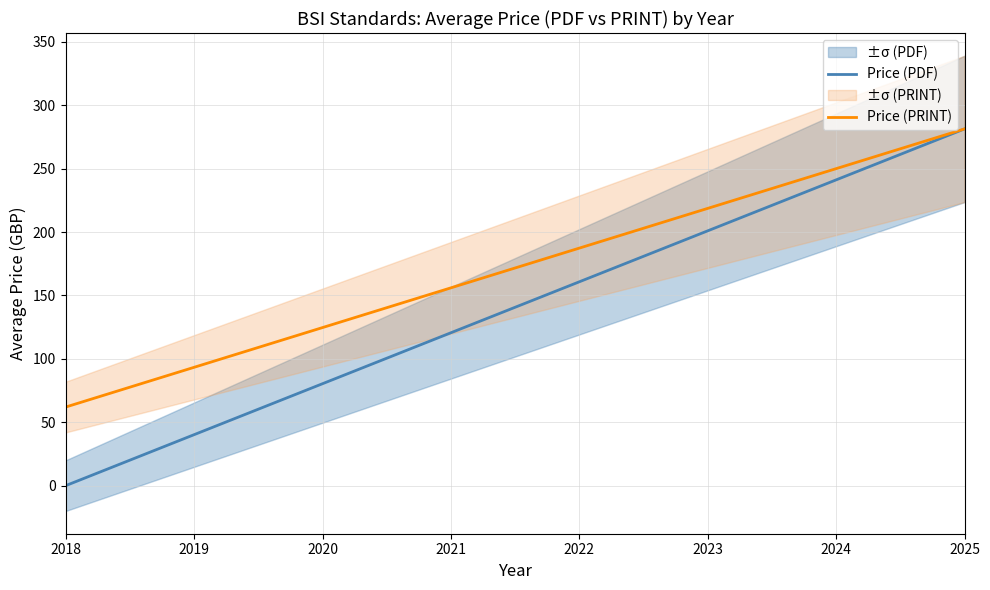

What is the difference between the maximum and minimum values in the Price (PDF) series?

281.4